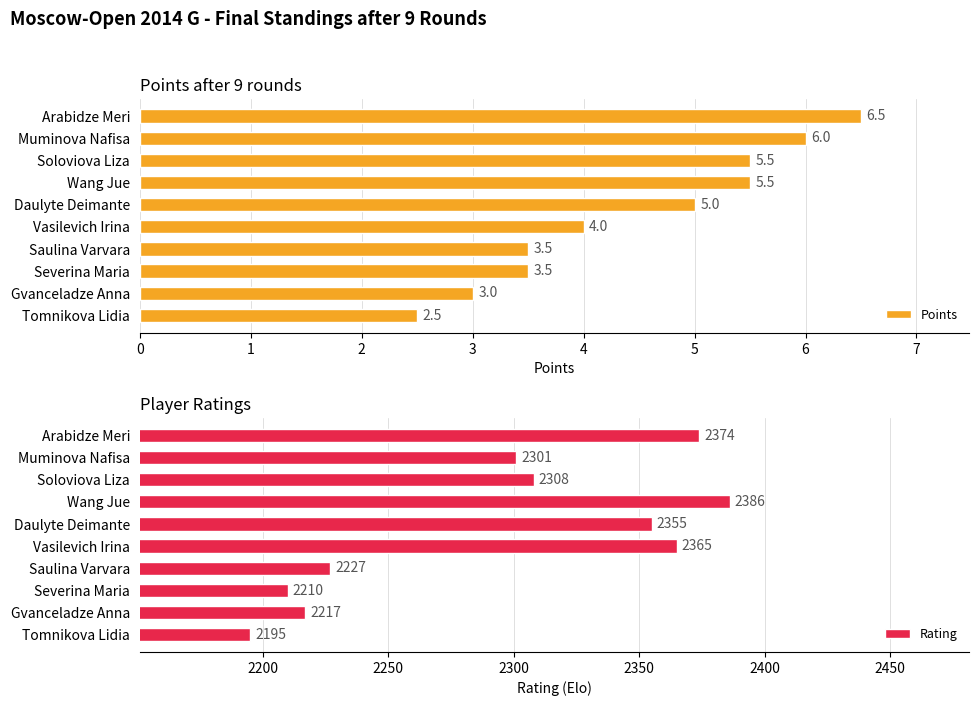

How many bars are there in each group?

2